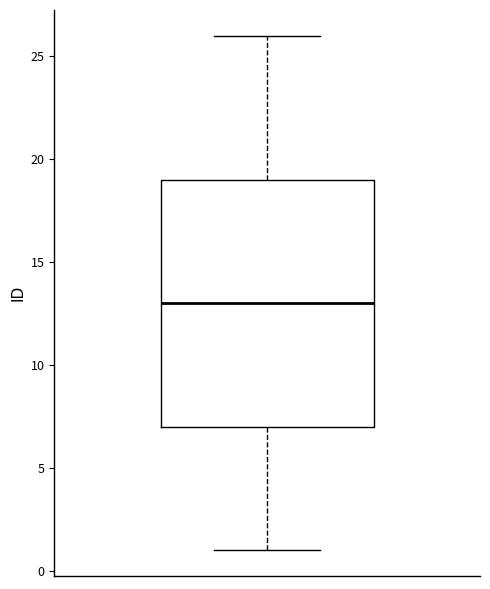

Transcribe this box plot: give where the median line is, the range the box spans, and where the two whiskers end, as read against the y-axis. The values are not printed on the chart, so give them approximately, as read against the axis.

median 13, box 7 to 19, whiskers 1 to 26